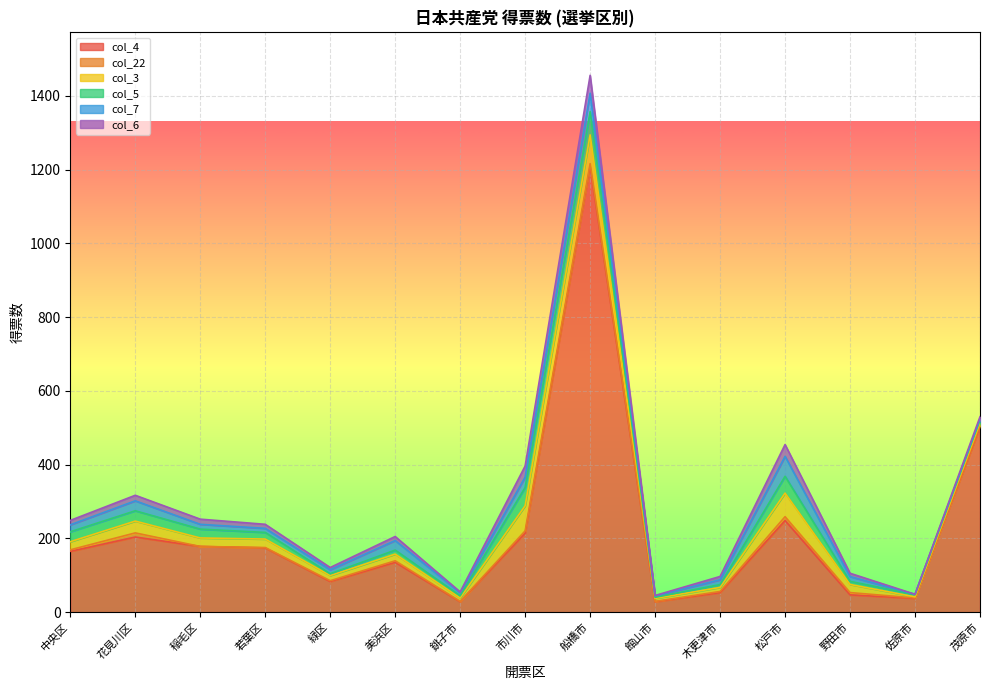

In col_3, how many points are lower than both neighbors (excluding endpoints)?

4